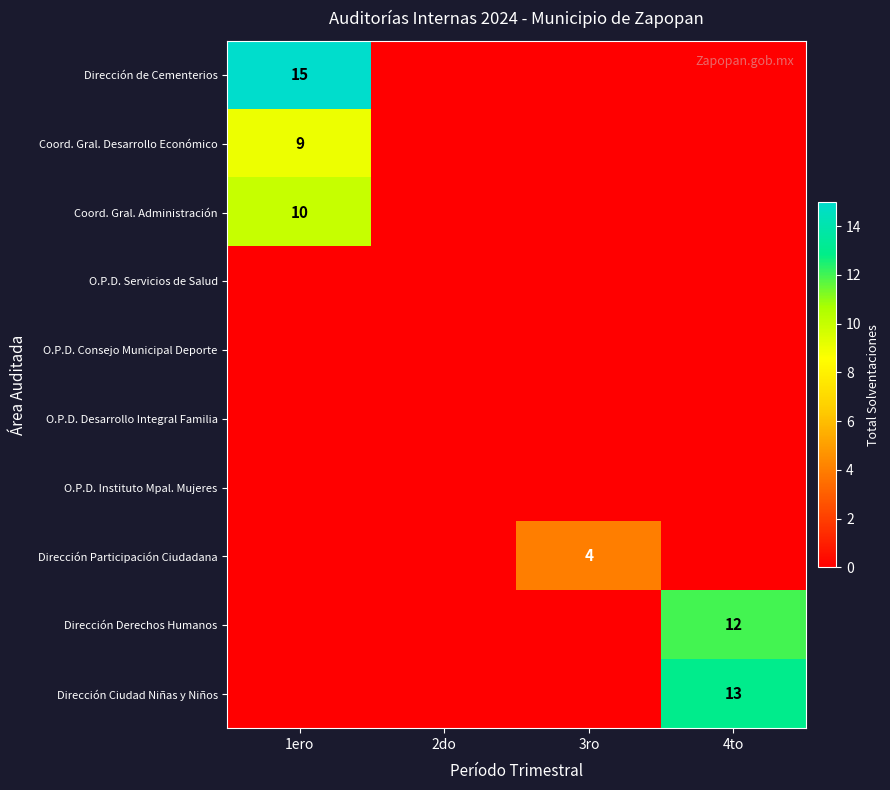

The Dirección Ciudad Niñas y Niños series shows 13 at 4to. True or false?

True